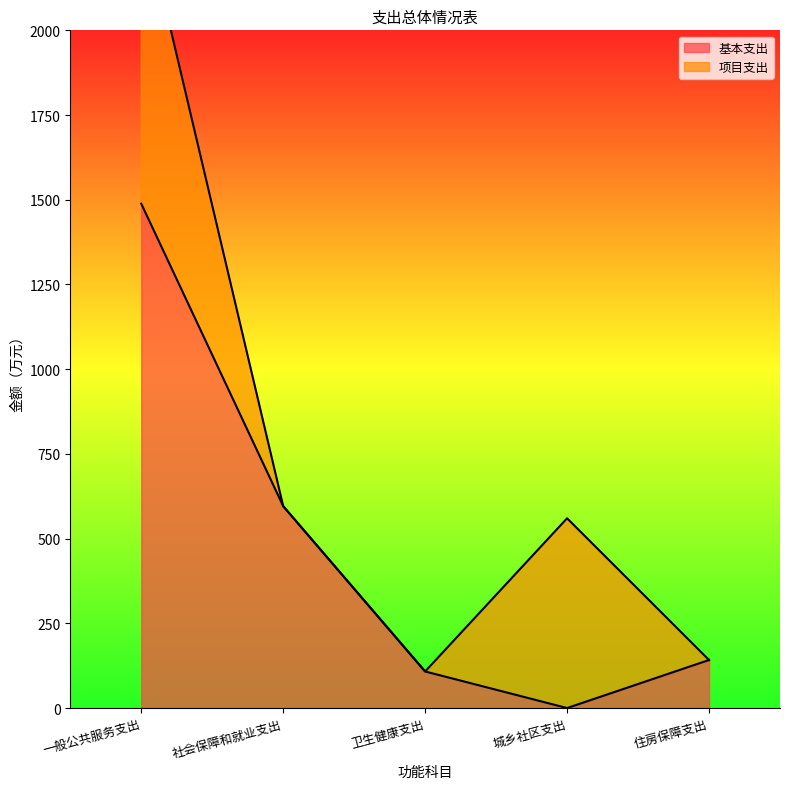

At which category does the chart reach its minimum across all series?

城乡社区支出